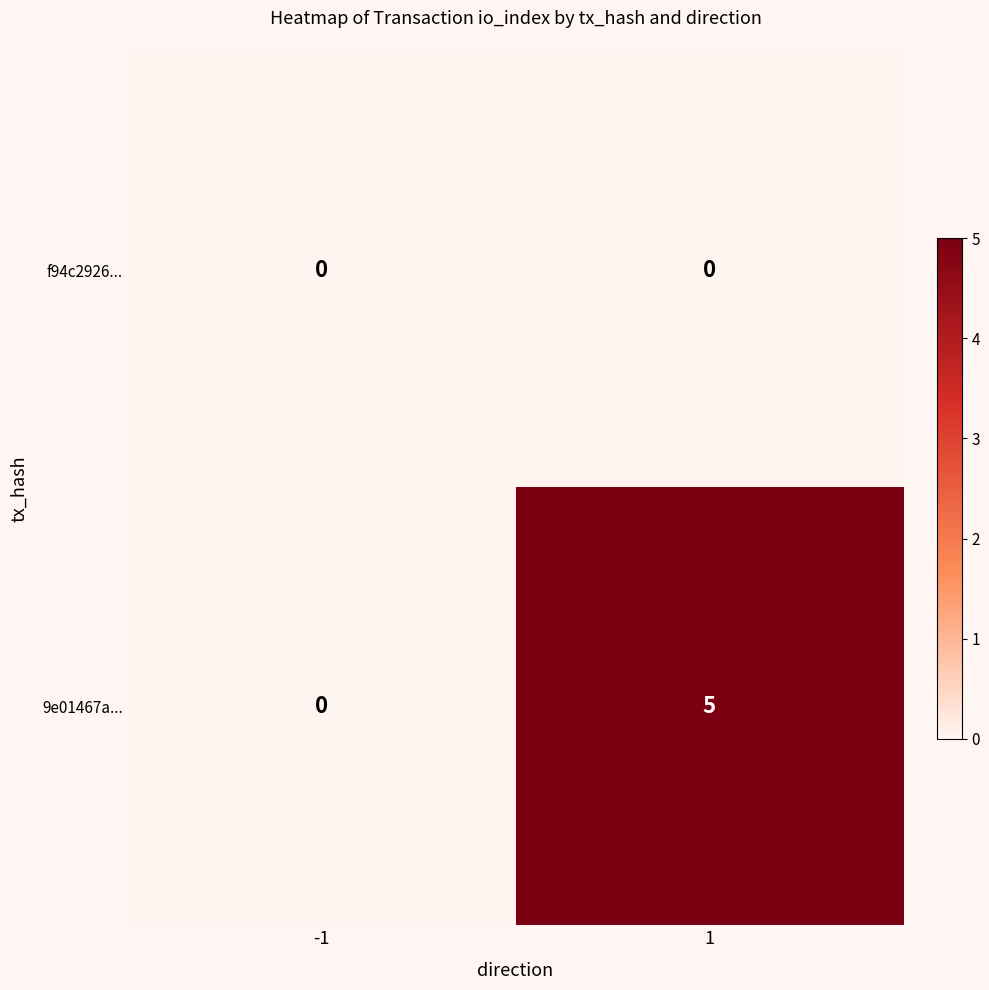

The 9e01467a... series shows -3 at -1. True or false?

False